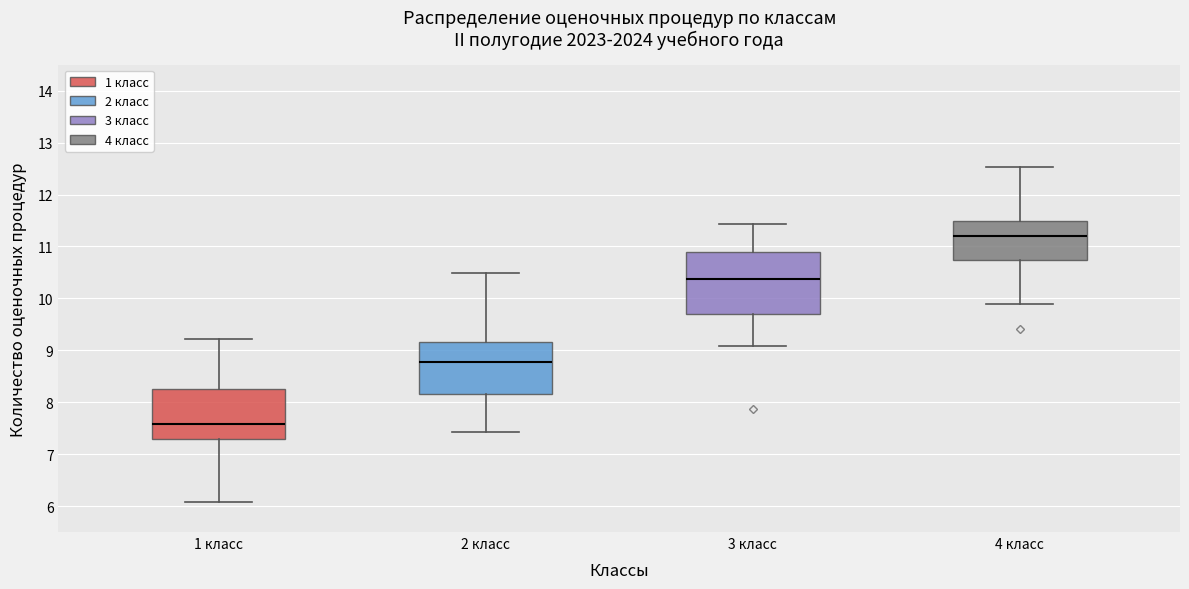

Reading left to right, read every box against the y-axis: the position of its median line, the range the box covers, and the ends of its whiskers. The values are not printed on the chart, so give them approximately, as read against the axis.

1 класс: median 7.6, box 7.3 to 8.2, whiskers 6.1 to 9.2
2 класс: median 8.8, box 8.2 to 9.2, whiskers 7.4 to 10.5
3 класс: median 10.4, box 9.7 to 10.9, whiskers 9.1 to 11.4
4 класс: median 11.2, box 10.7 to 11.5, whiskers 9.9 to 12.5